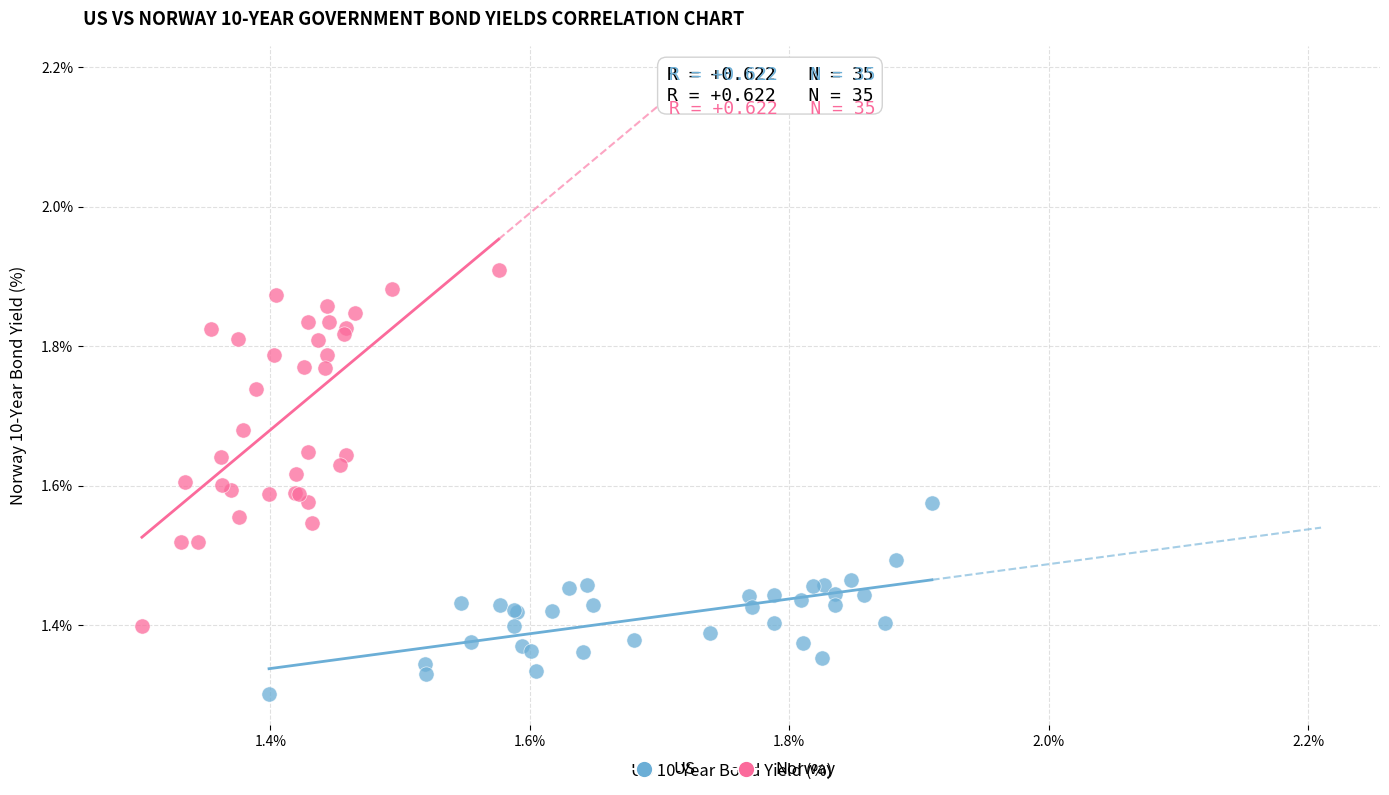

Which series contains the lowest Y value?

US